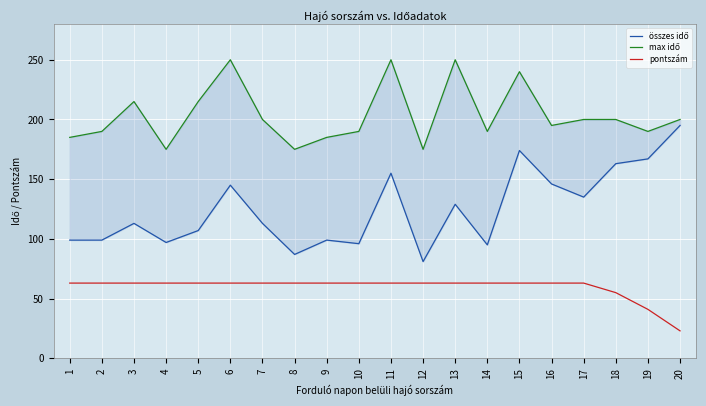

True or false: pontszám has a value of 41.0 at 19.

True